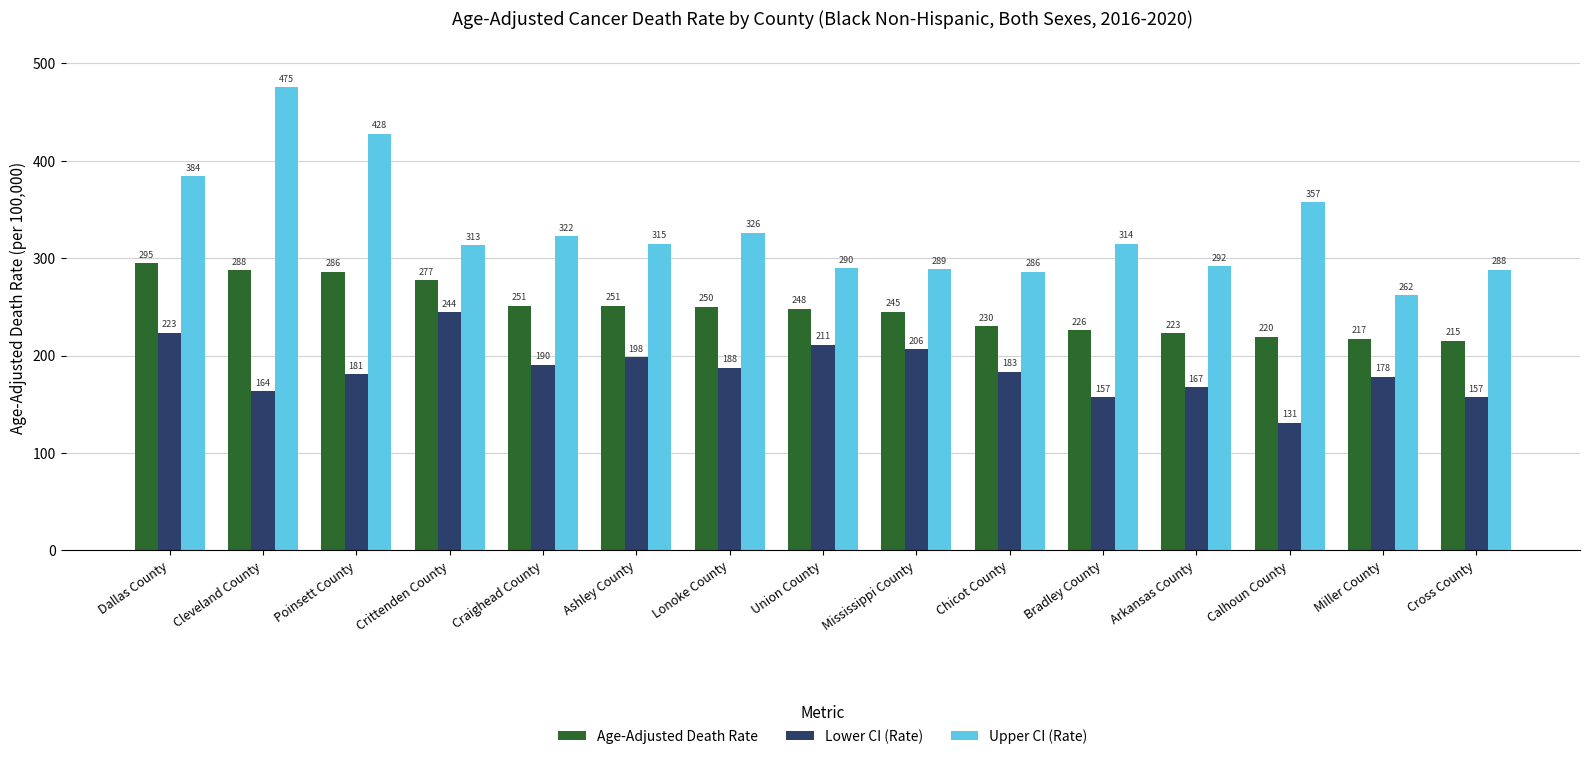

Which series has the largest range (max minus min)?

Upper CI (Rate)